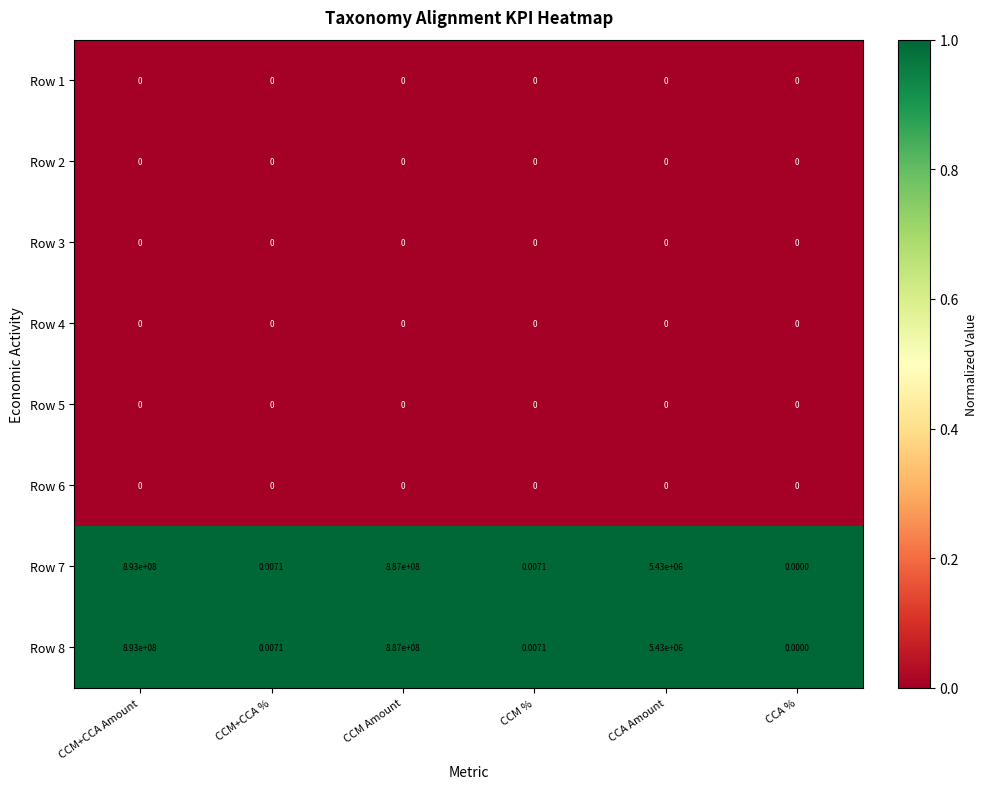

Where does the Row 8 series first go above 5430000?

CCM+CCA Amount